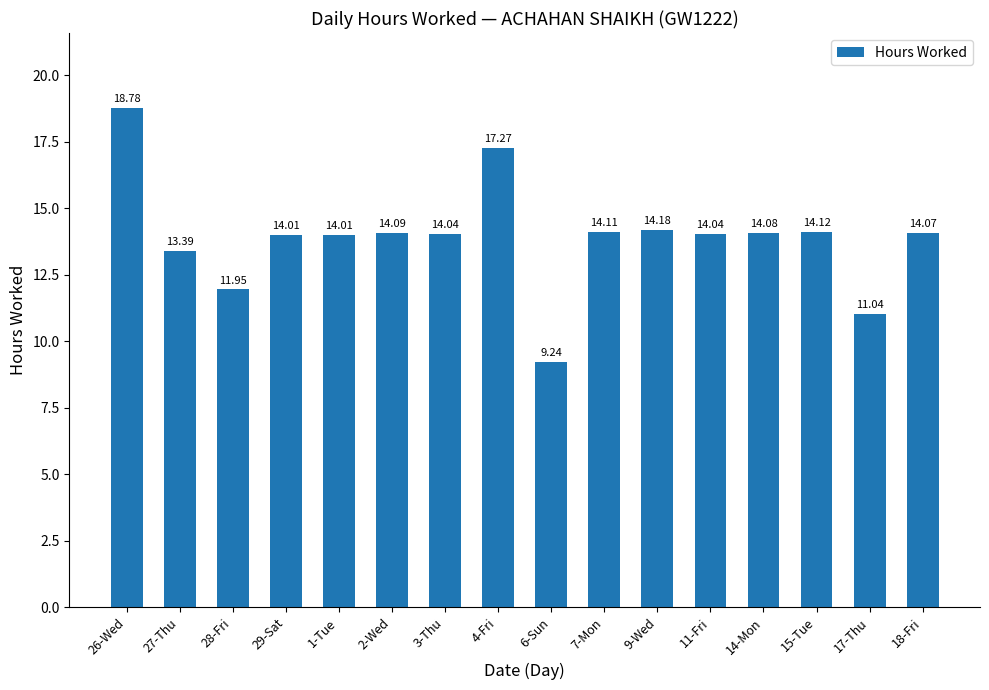

Which label corresponds to the largest value in the chart?

26-Wed